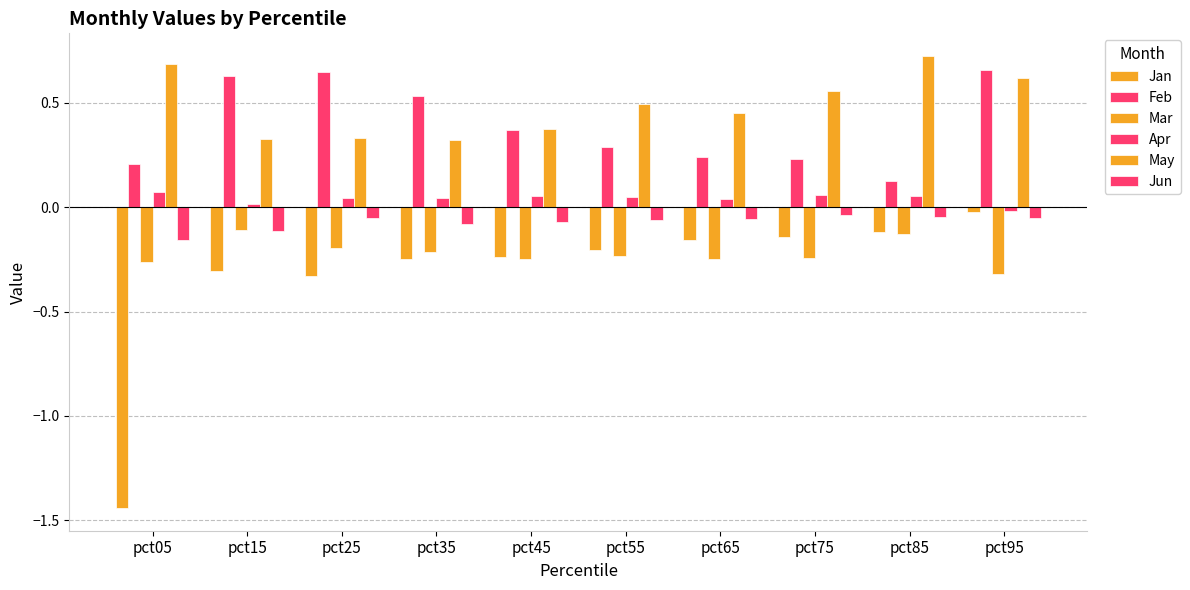

How many bars are there in total?

60